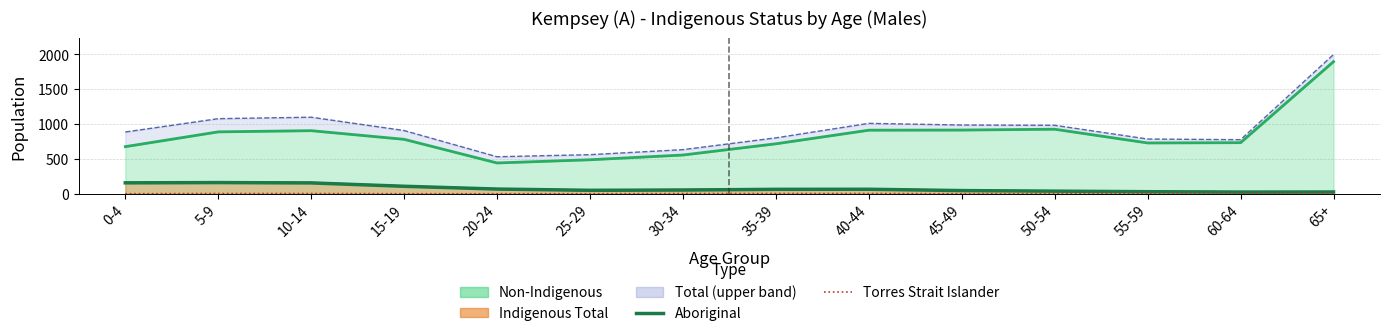

At which category is the sum across all series the highest?

5-9